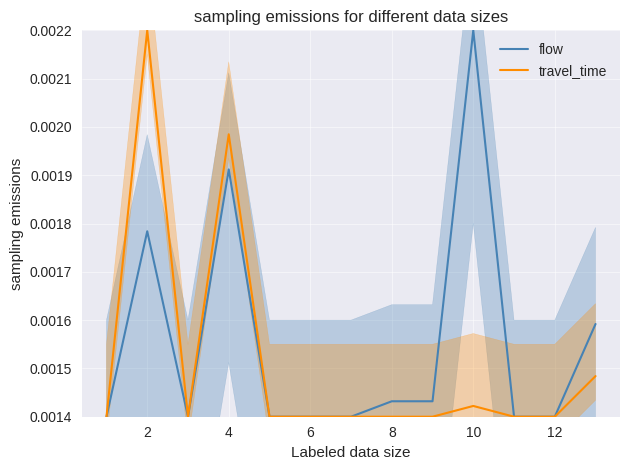

Is the value of travel_time at 10 greater than the value of flow at 2?

No